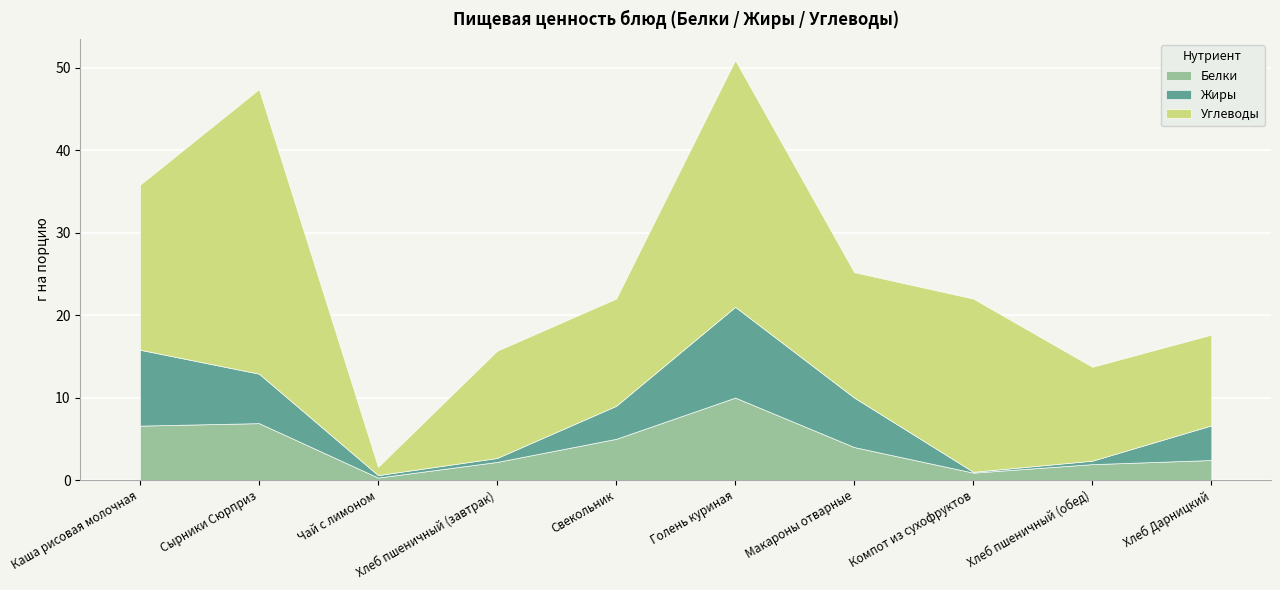

What is the approximate value of Белки at Компот из сухофруктов?

0.9